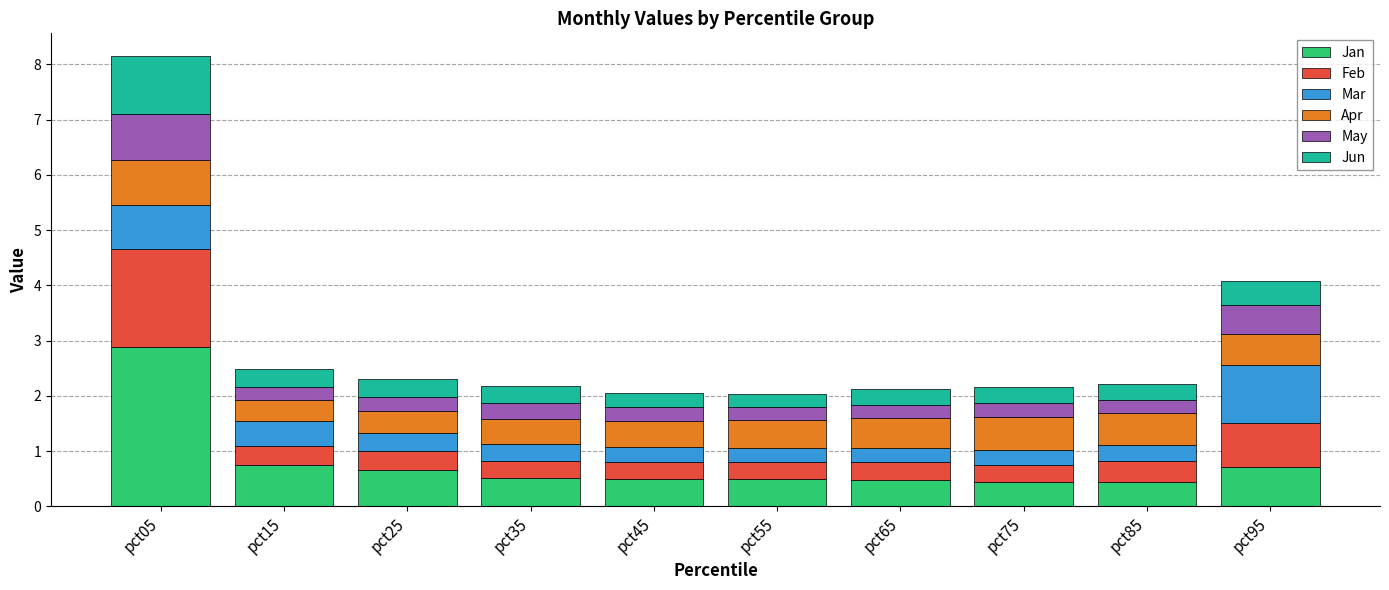

At which label does Jan reach its peak?

pct05